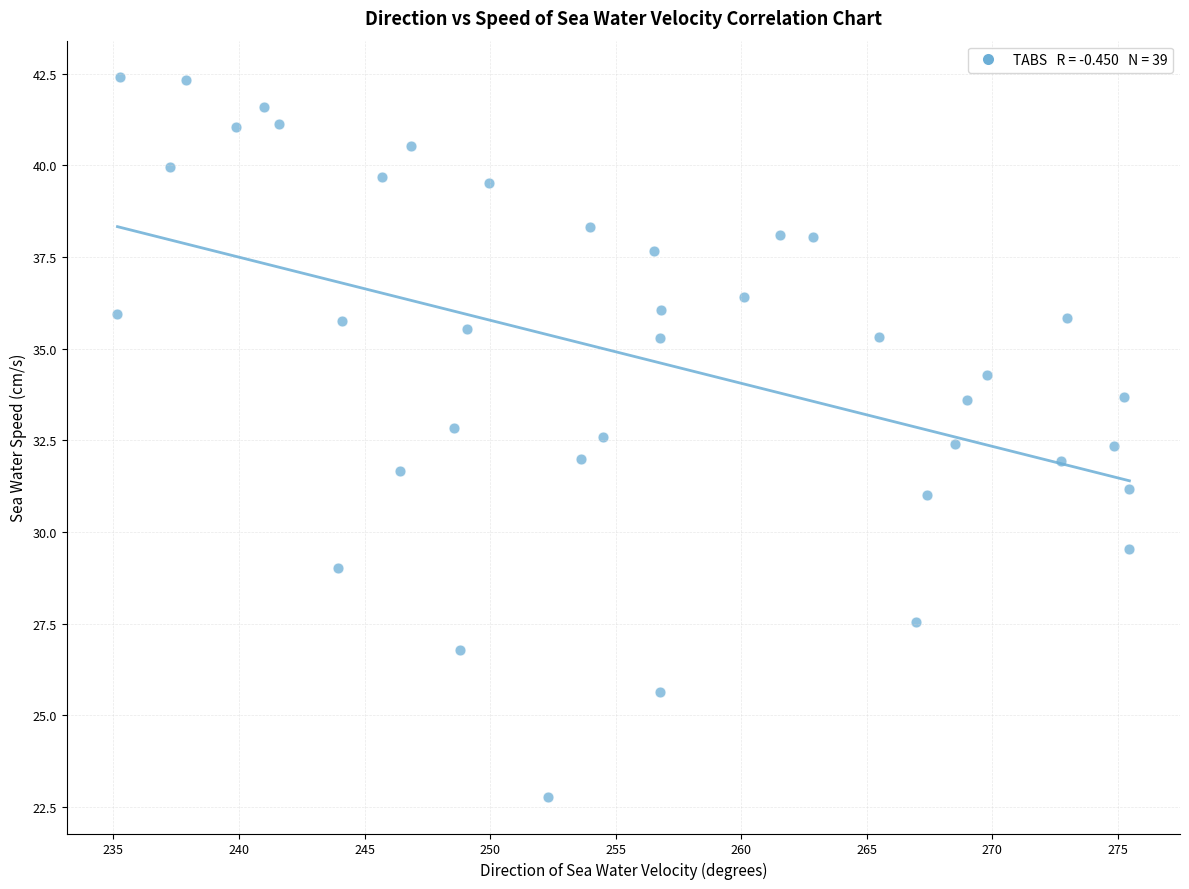

What is the range of X values (max minus min)?

40.3